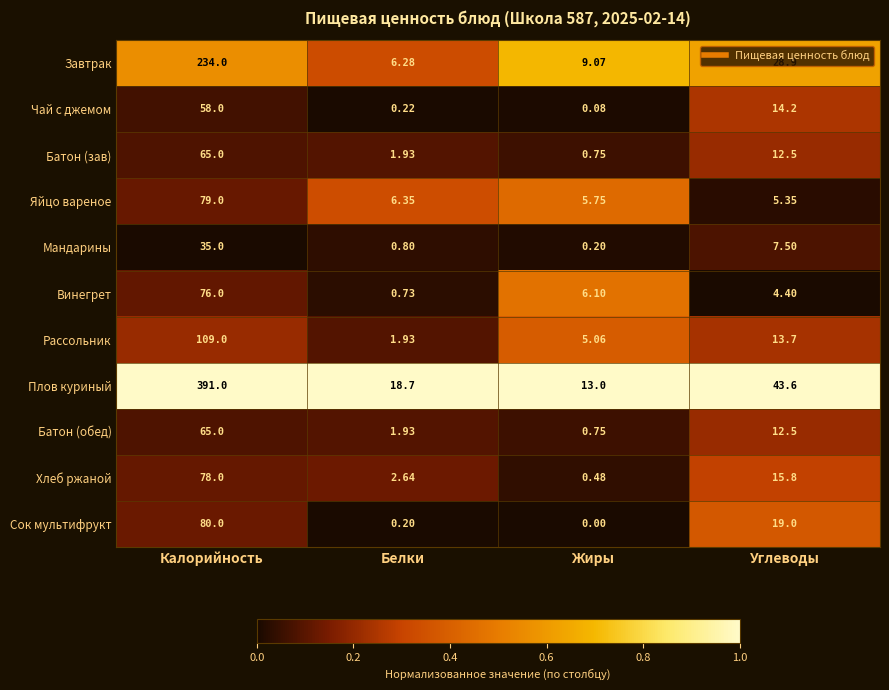

Which category has the lowest value in the Чай с джемом series?

Жиры